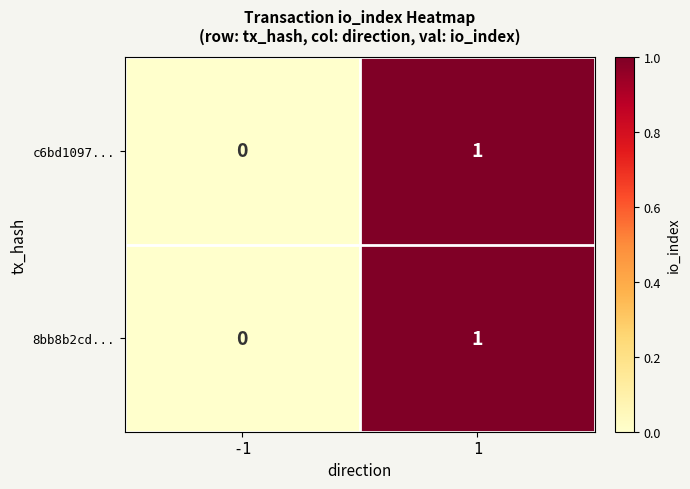

True or false: 8bb8b2cd... has a value of 0 at -1.

True